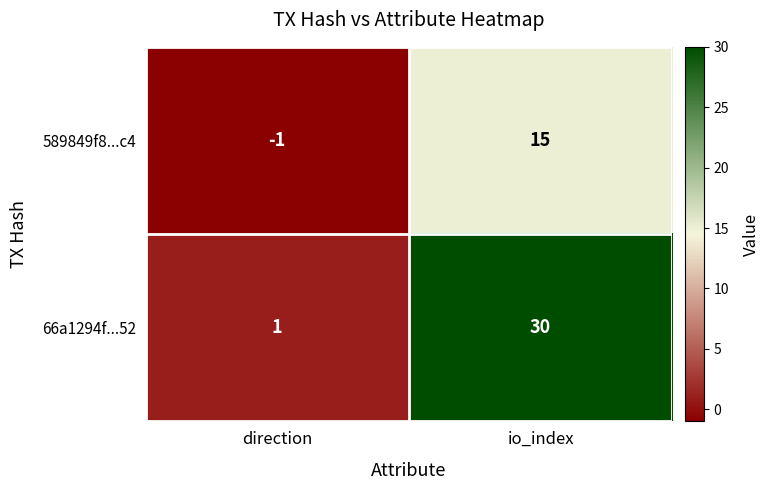

What is the average value of the 589849f8...c4 series?

7